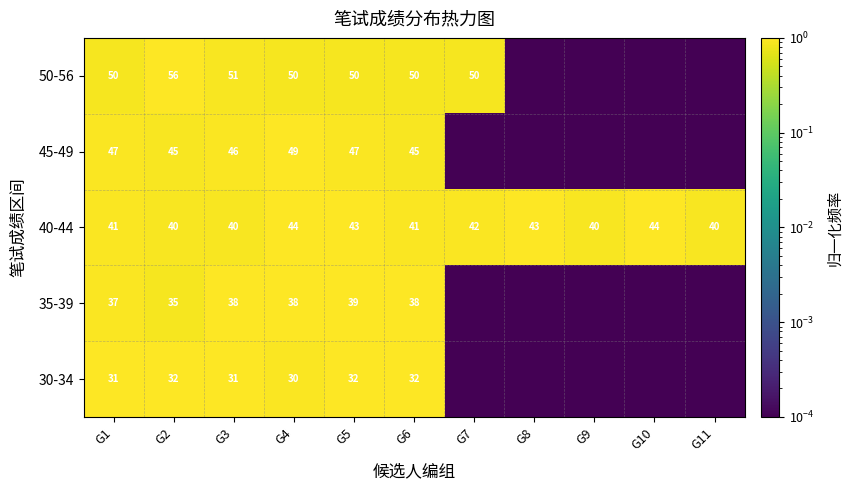

Is the value of 45-49 at G5 greater than the value of 40-44 at G8?

Yes